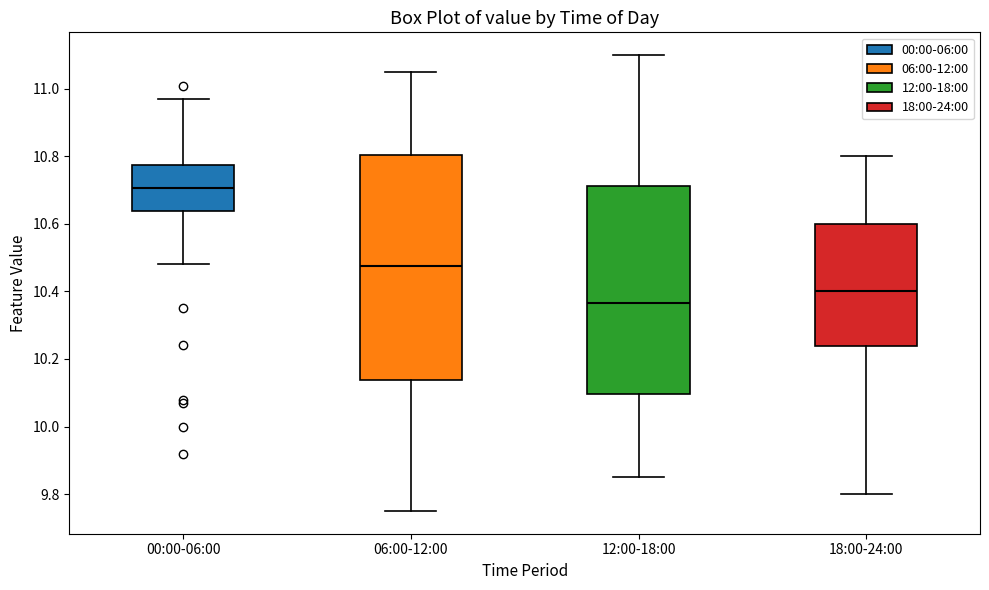

Which box has the lowest median line?

12:00-18:00